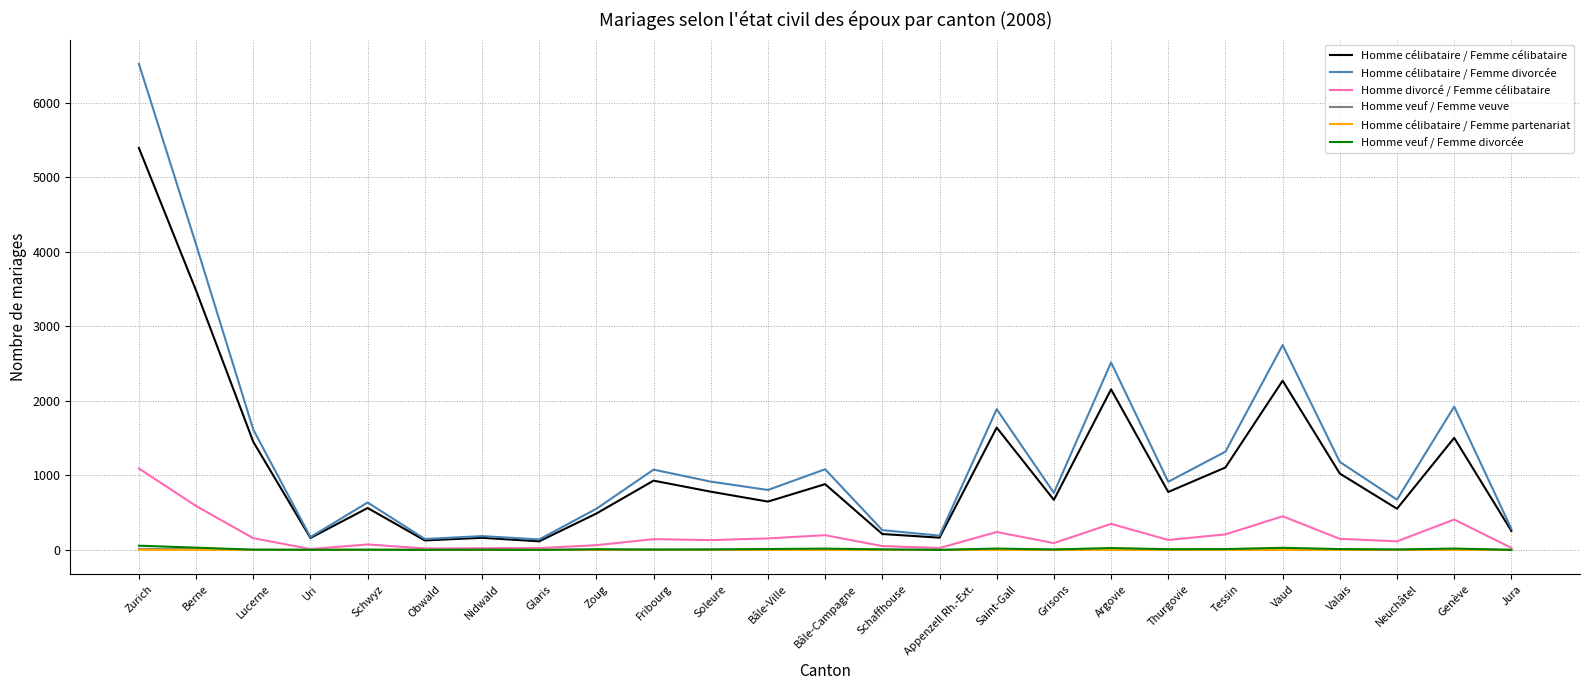

Which category has the highest value across all series?

Zurich